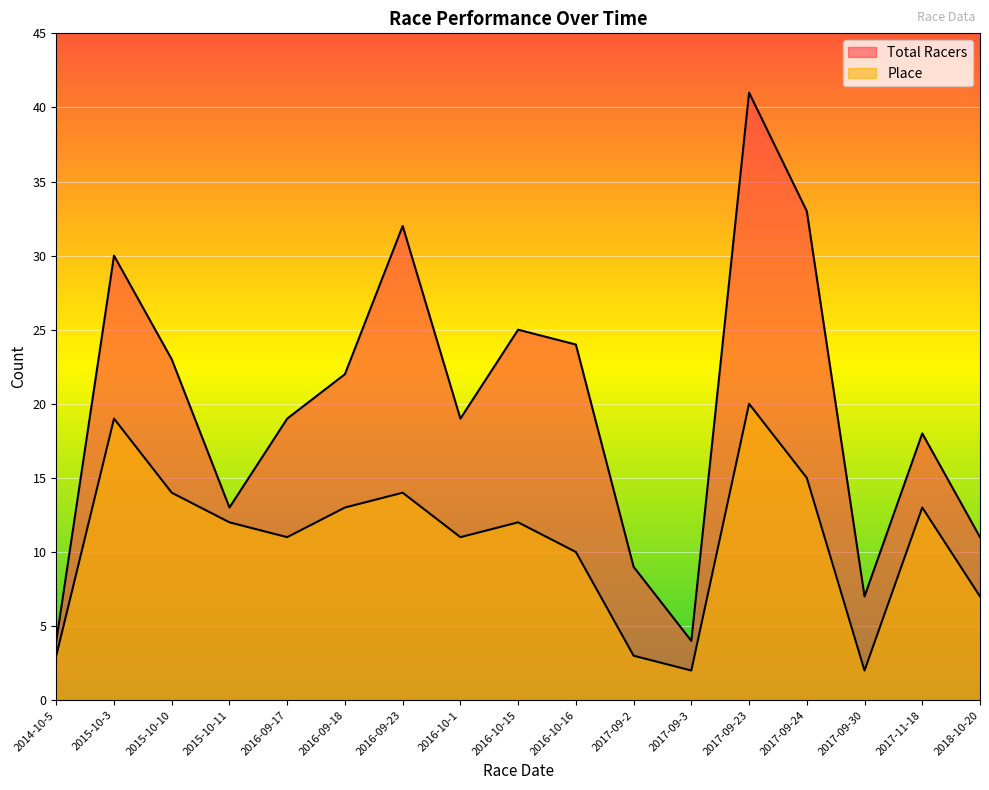

Which label corresponds to the smallest value in the chart?

2017-09-3